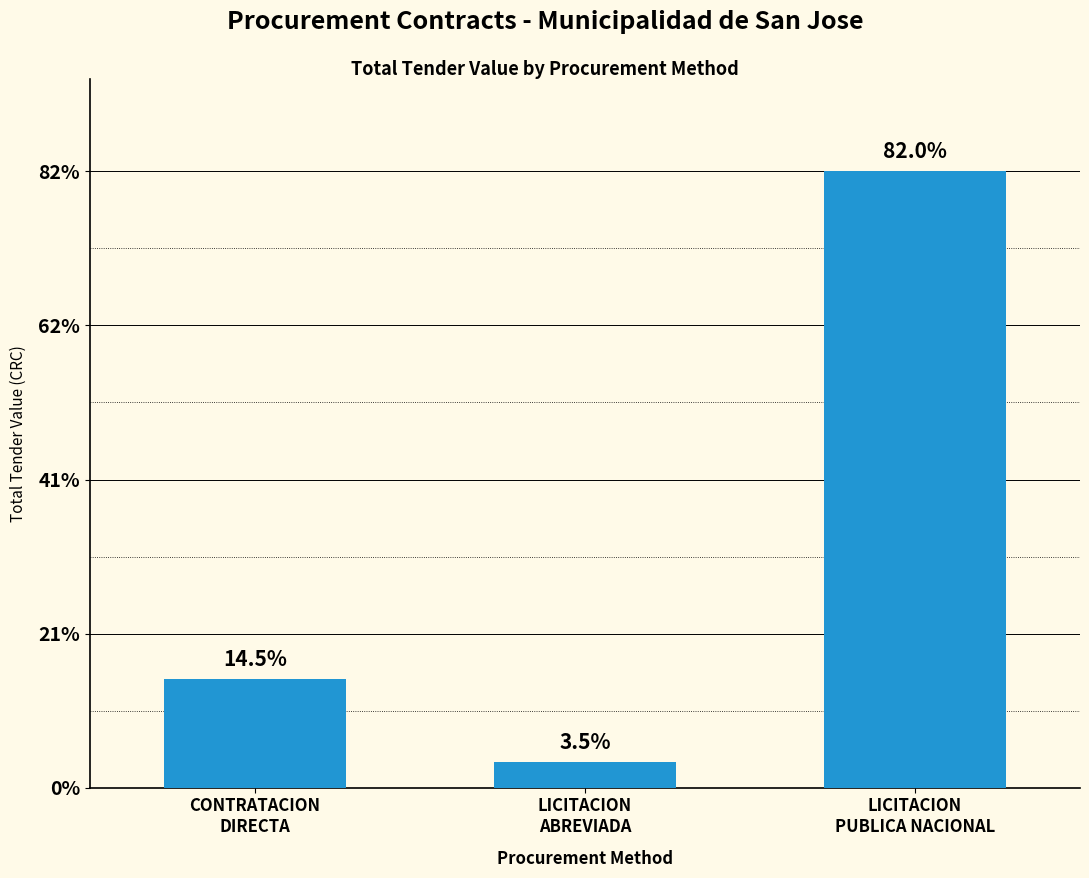

What is the average value?

218621494